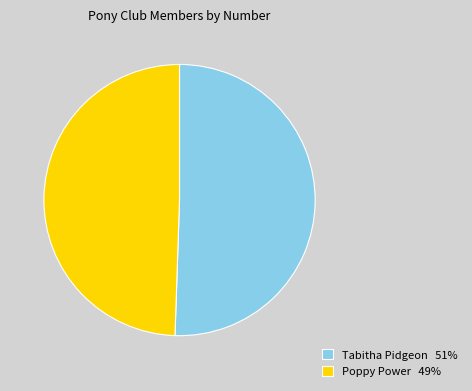

What is the smallest slice in the pie chart?

Poppy Power